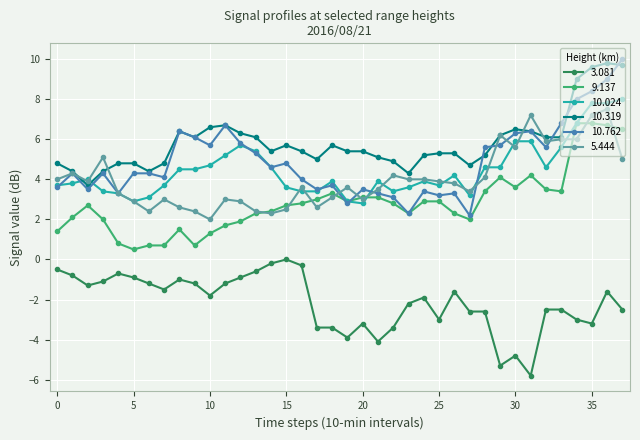

What is the greatest value displayed?

10.0